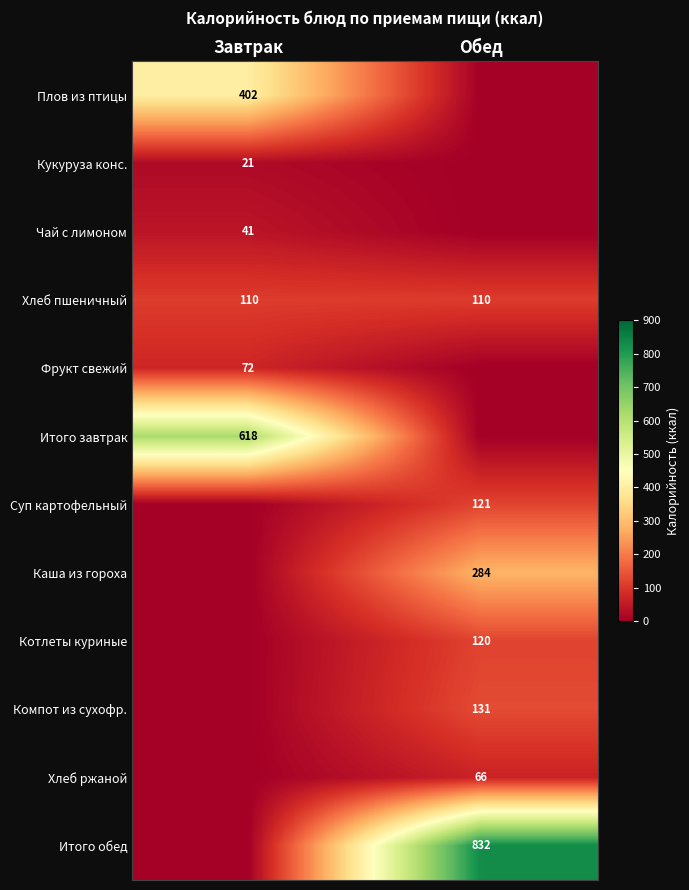

Is it true that Каша из гороха equals 86 at Обед?

False